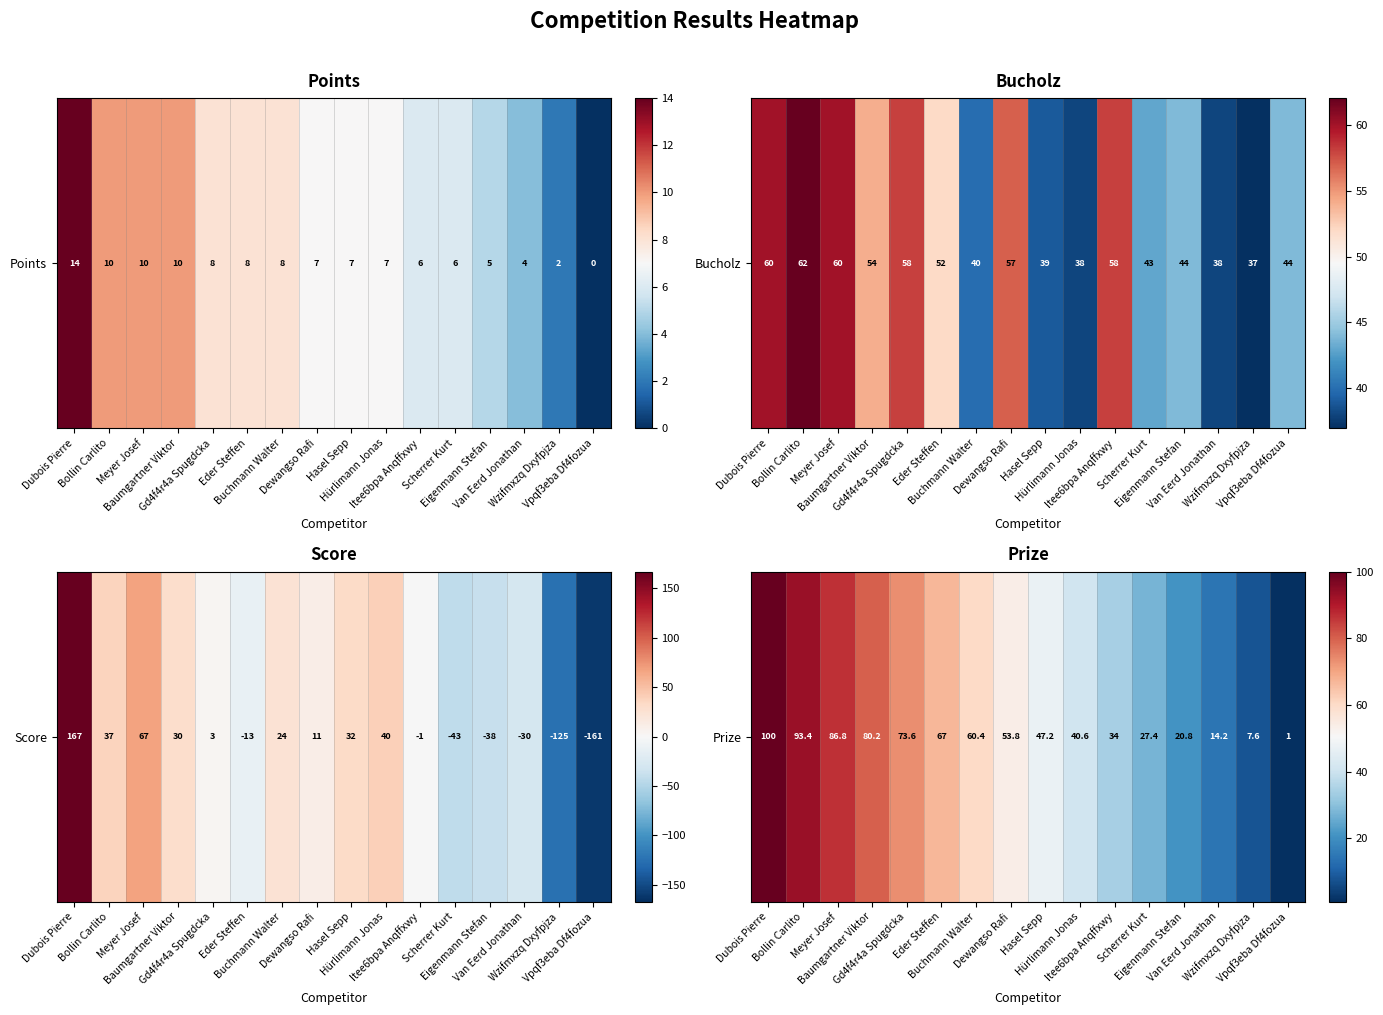

At which label is the value closest to 50?

Hasel Sepp